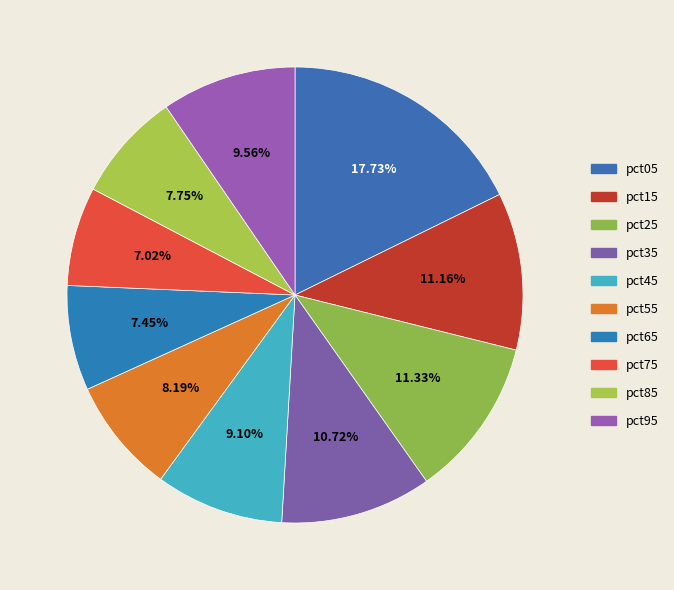

Combined, do pct05 and pct25 account for over 50%?

No